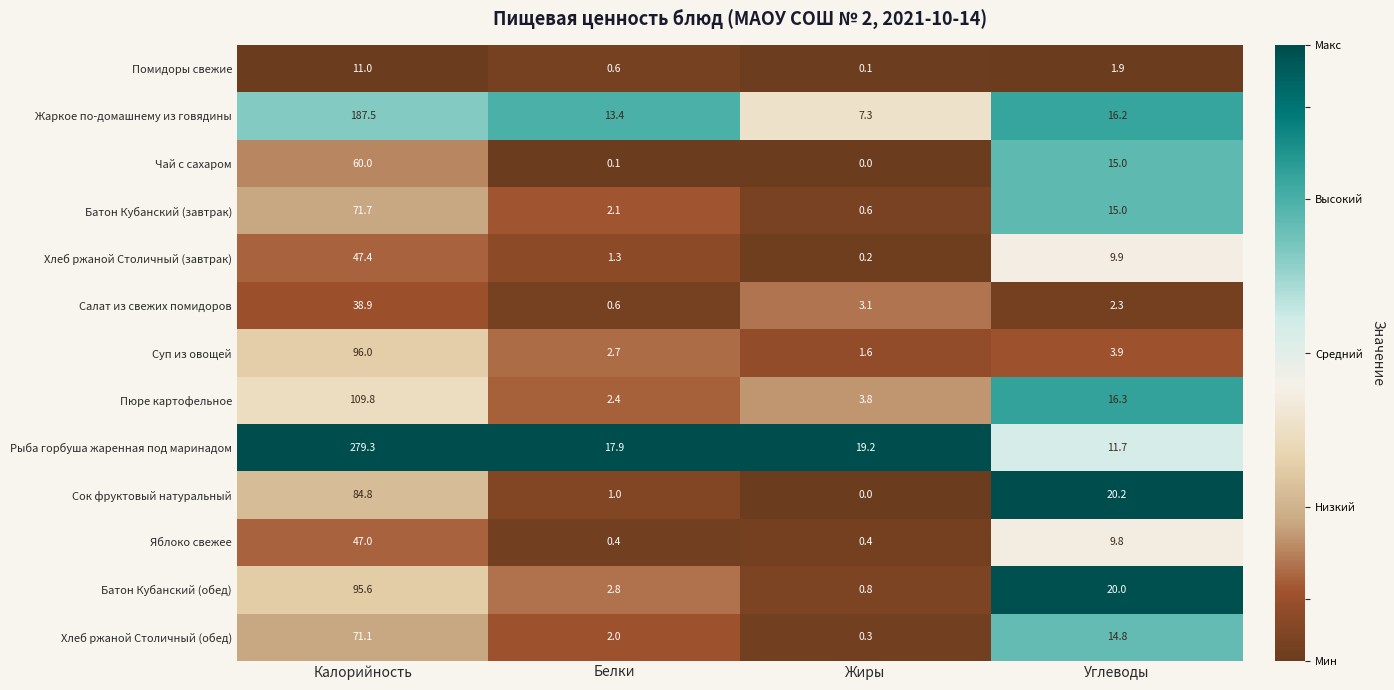

Which series has the widest spread of values?

Рыба горбуша жаренная под маринадом